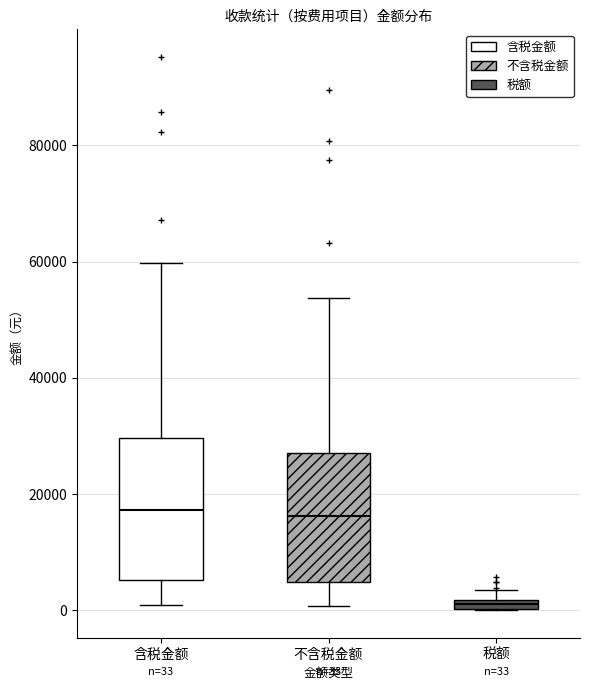

Which box's median line is the lowest?

税额